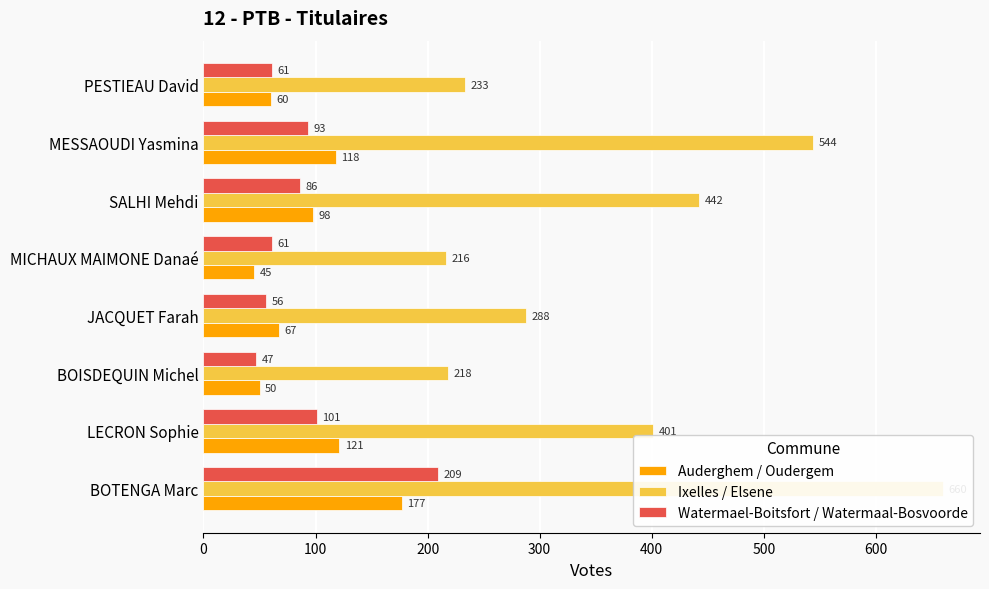

What is the sum of the Watermael-Boitsfort / Watermaal-Bosvoorde values at MICHAUX MAIMONE Danaé and LECRON Sophie?

162